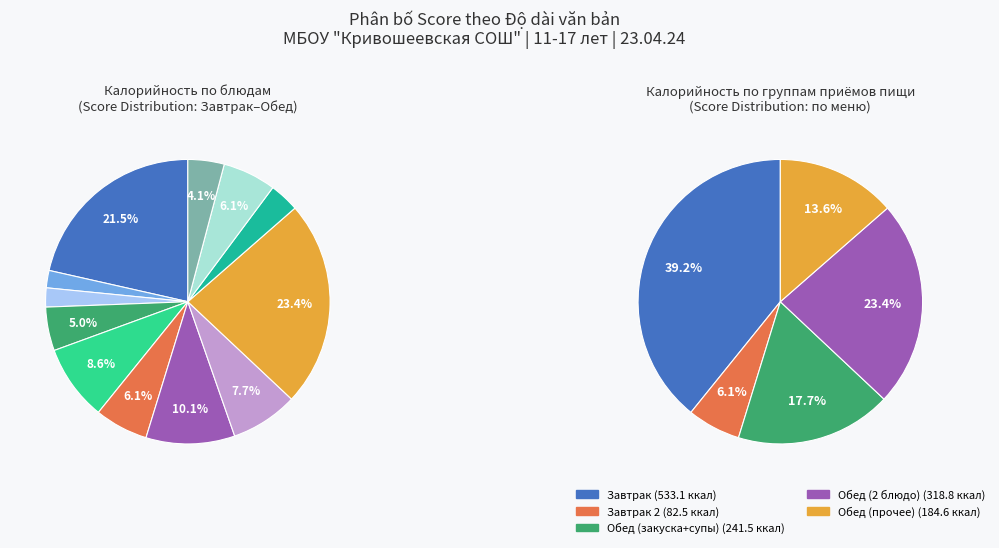

Rank the categories by value from lowest to highest.

Завтрак (чай), Завтрак (мед), Обед (сок), Обед (хлеб черн.), Завтрак (груша), Завтрак 2 (хлеб), Обед (хлеб бел.), Обед (свекольник), Завтрак (булочка), Обед (салат), Завтрак (каша), Обед (плов)